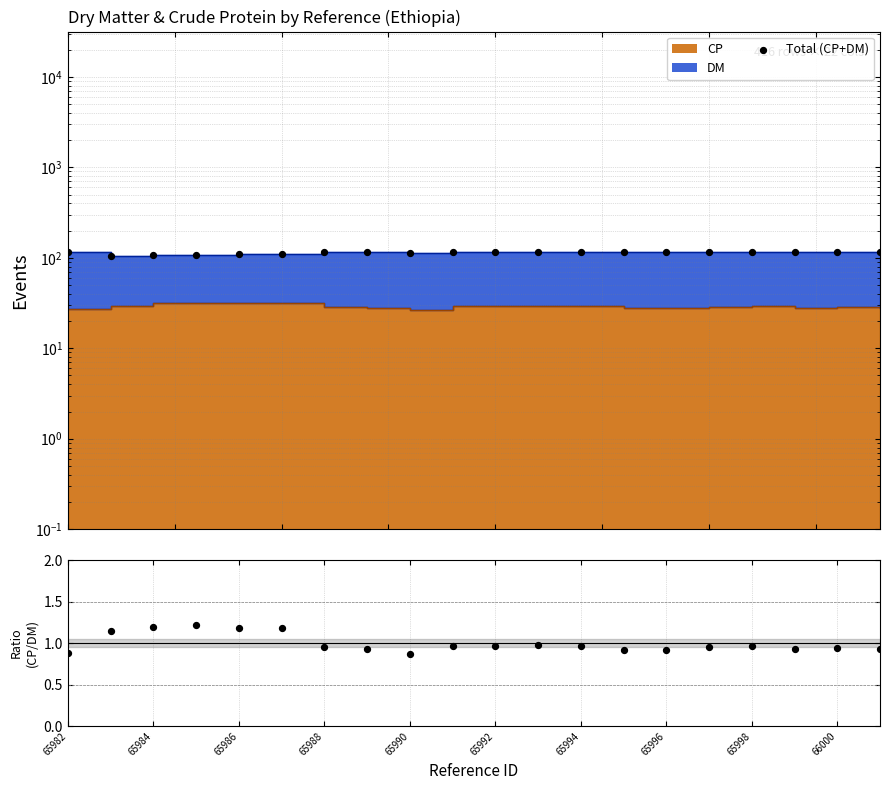

At how many categories does at least one series exceed 85?

20